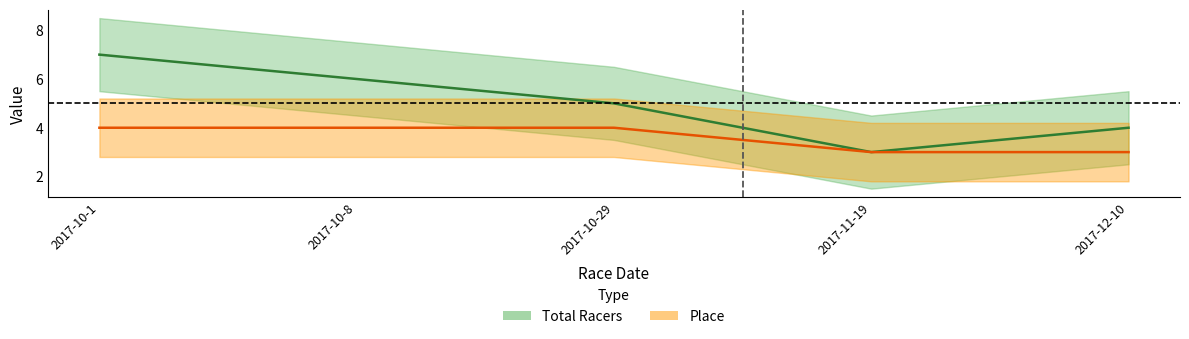

What is the sum of all Total Racers values?

25